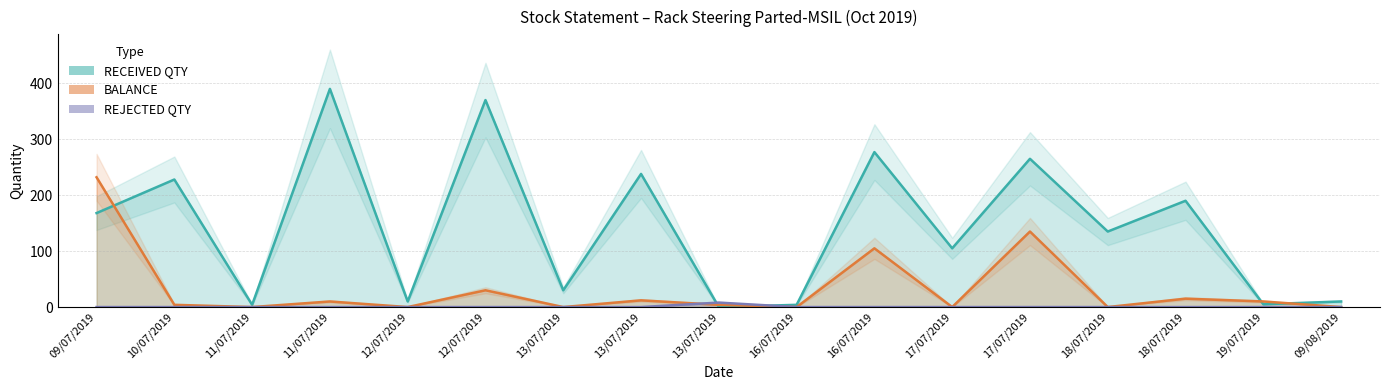

At which label is BALANCE closest to 116?

16/07/2019